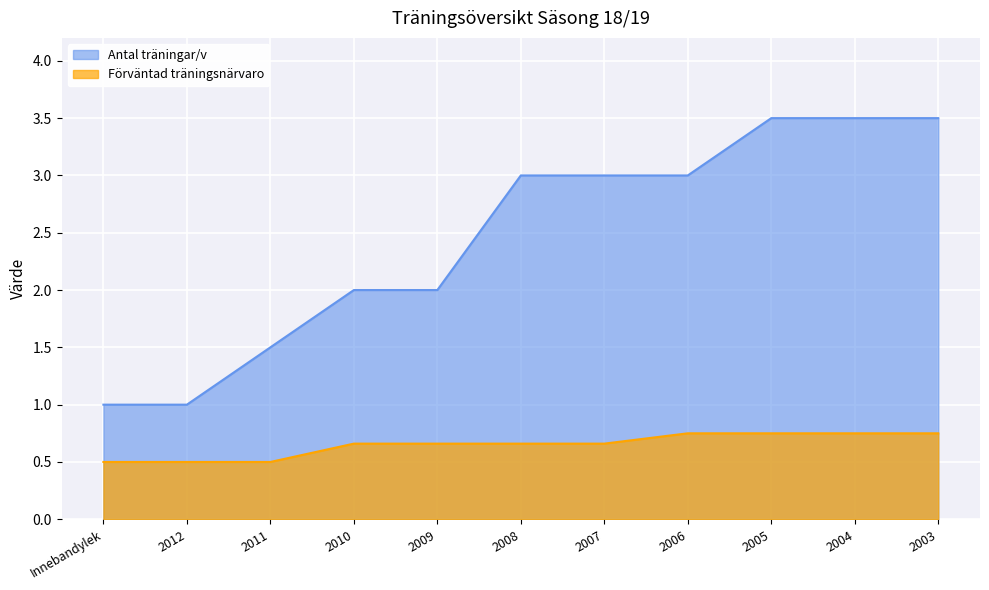

Where is Förväntad träningsnärvaro nearest to the value 0?

Innebandylek